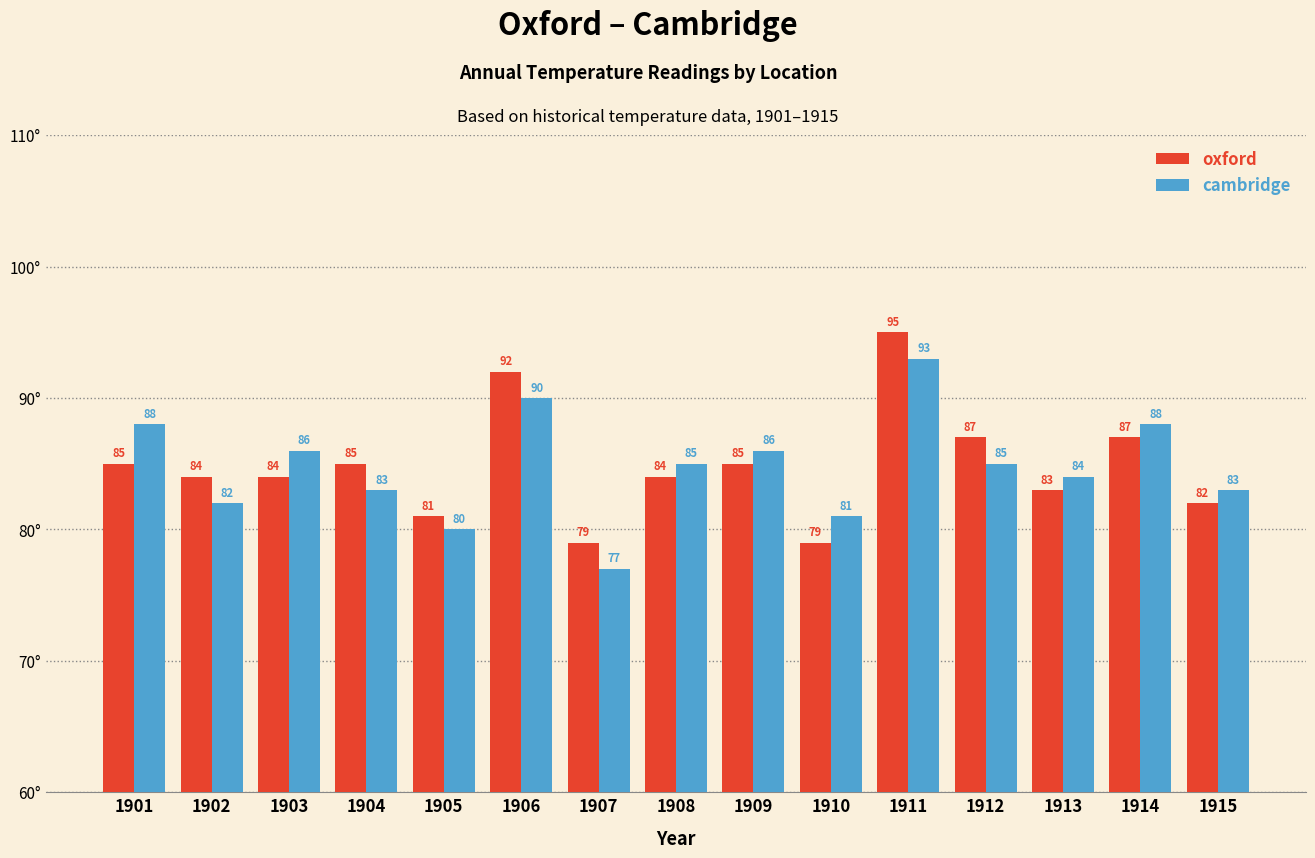

Reading left to right, extract all data points from this chart.

oxford: 1901=85	1902=84	1903=84	1904=85	1905=81	1906=92	1907=79	1908=84	1909=85	1910=79	1911=95	1912=87	1913=83	1914=87	1915=82
cambridge: 1901=88	1902=82	1903=86	1904=83	1905=80	1906=90	1907=77	1908=85	1909=86	1910=81	1911=93	1912=85	1913=84	1914=88	1915=83